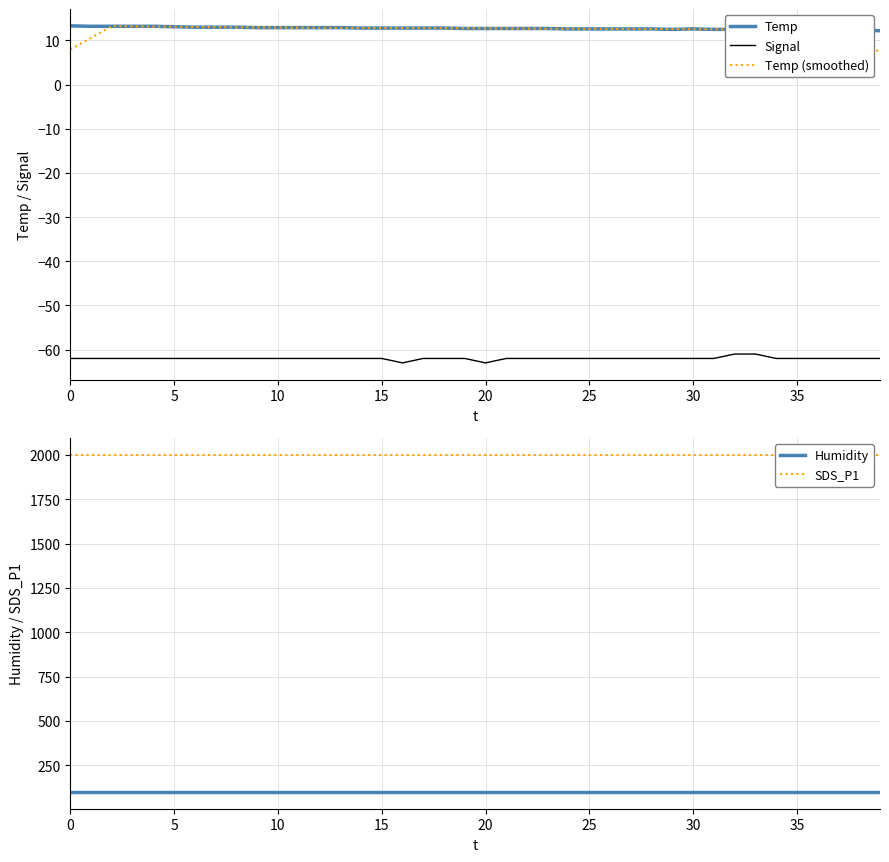

What is the difference between the highest and lowest values at 20?

2061.9